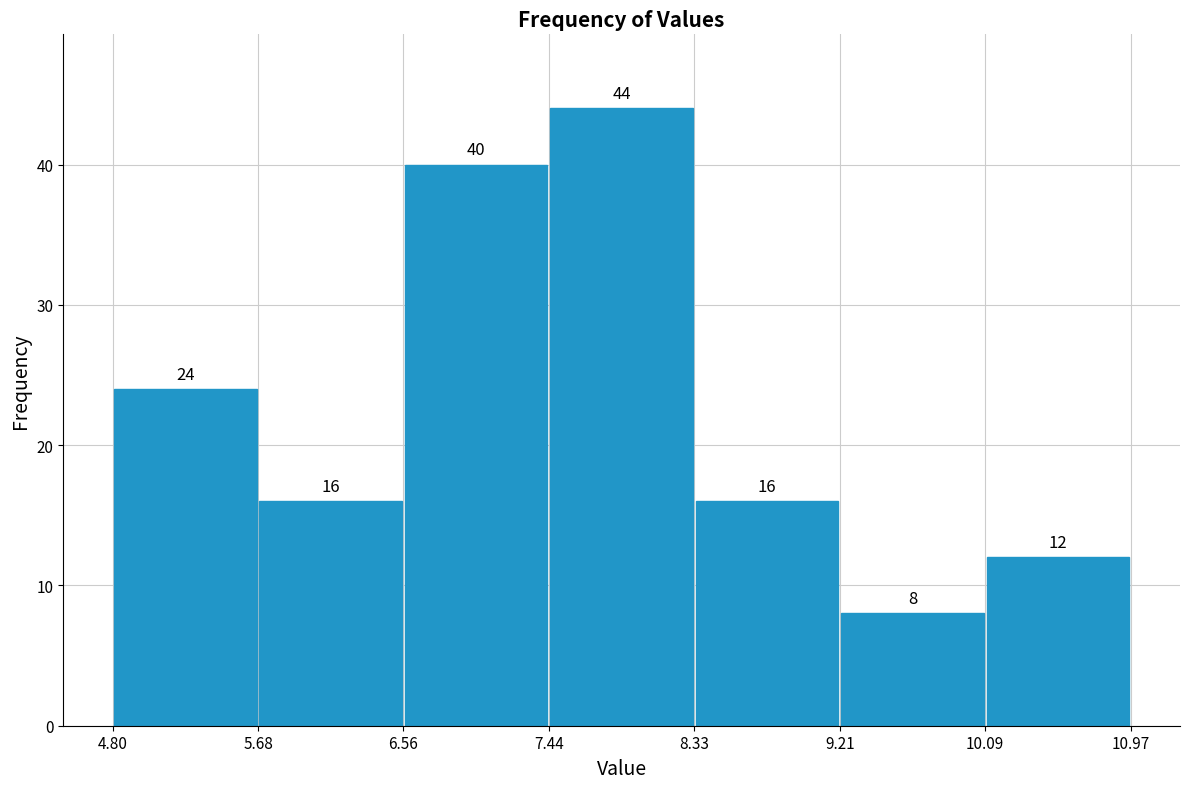

Over which range of the x-axis is the bar tallest?

7.44 to 8.33